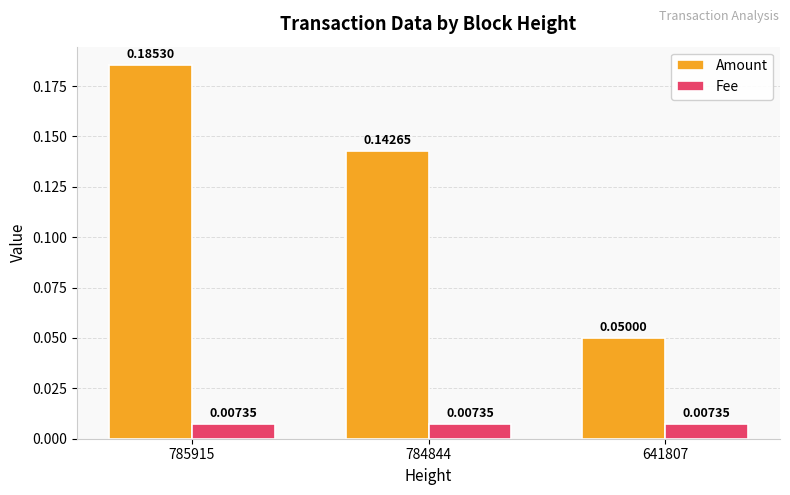

List the labels in order of Amount value, largest first.

785915, 784844, 641807